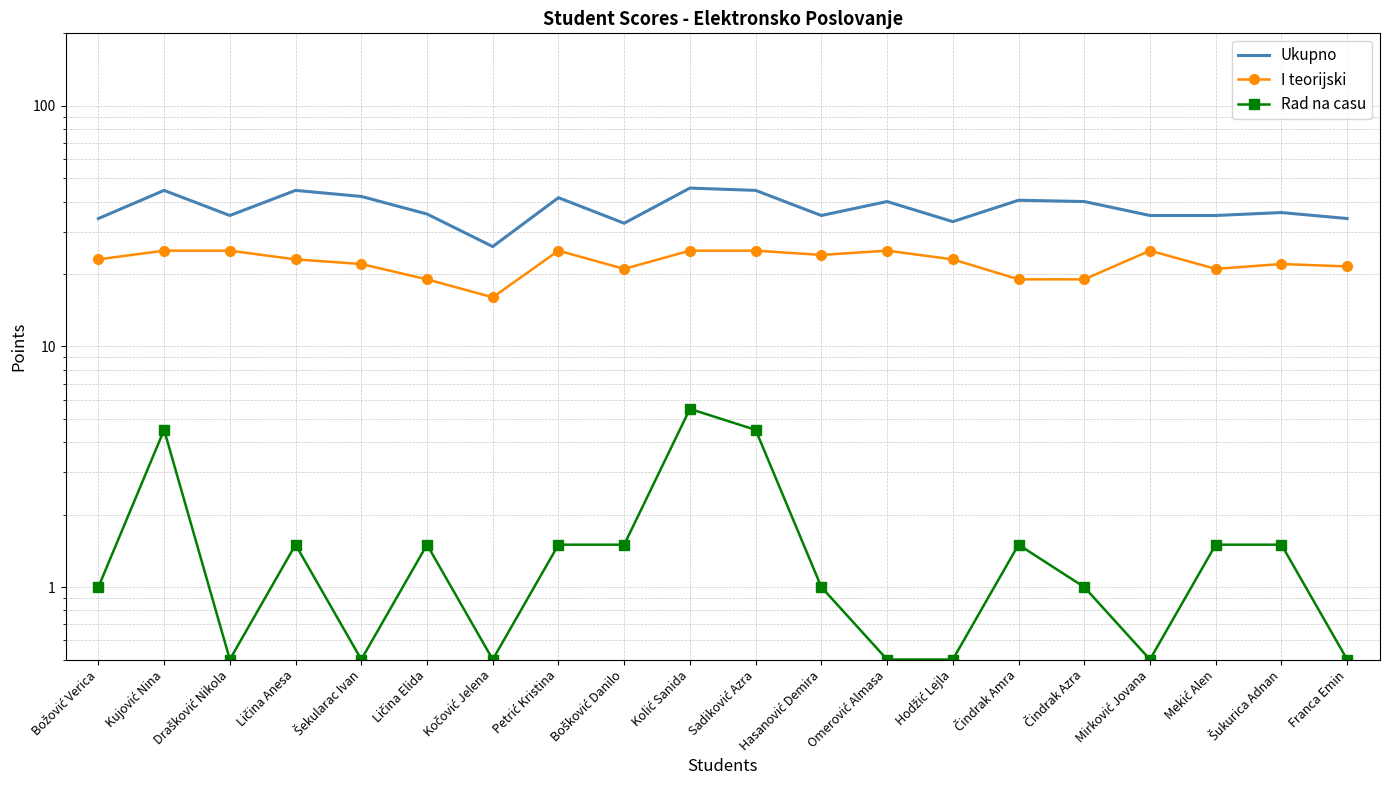

True or false: Ukupno and I teorijski cross at least once.

False